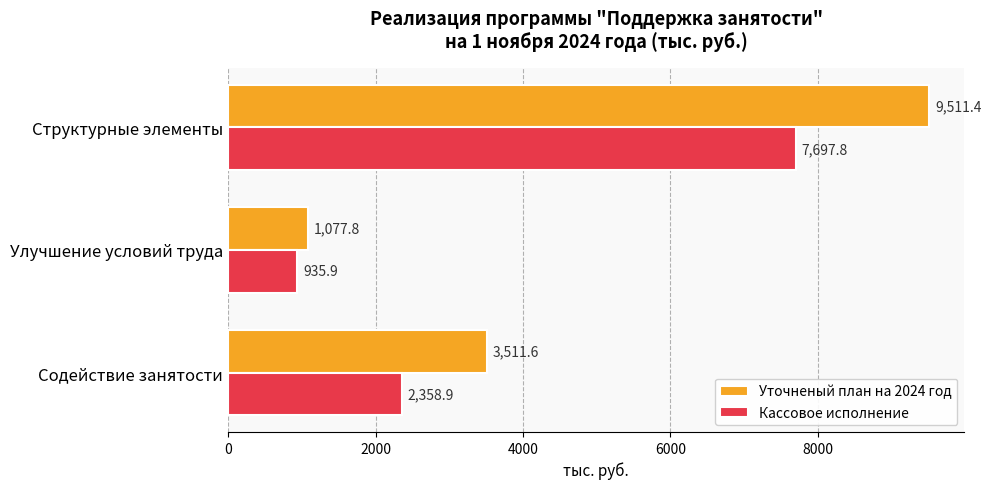

What is the difference between the highest and lowest values at Содействие занятости?

1152.7